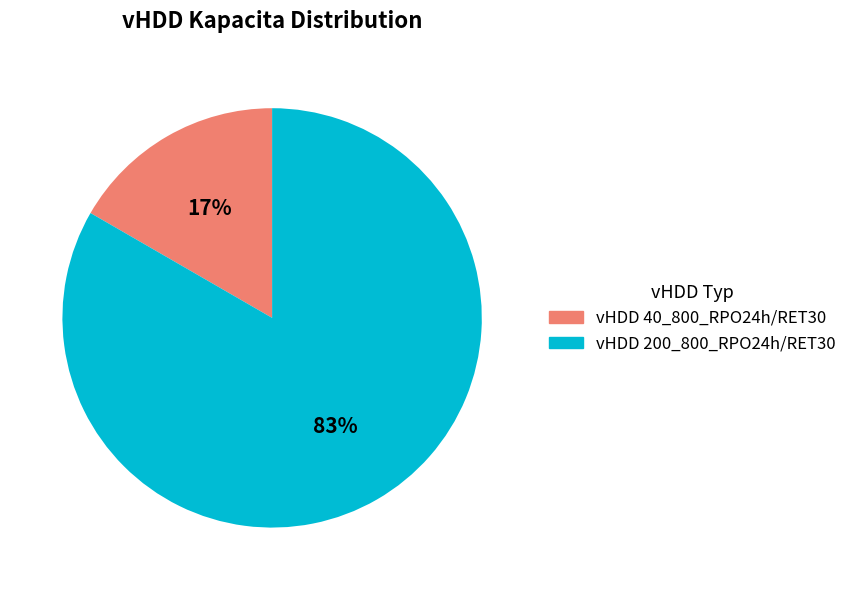

Between vHDD 40_800_RPO24h/RET30 and vHDD 200_800_RPO24h/RET30, which is larger?

vHDD 200_800_RPO24h/RET30